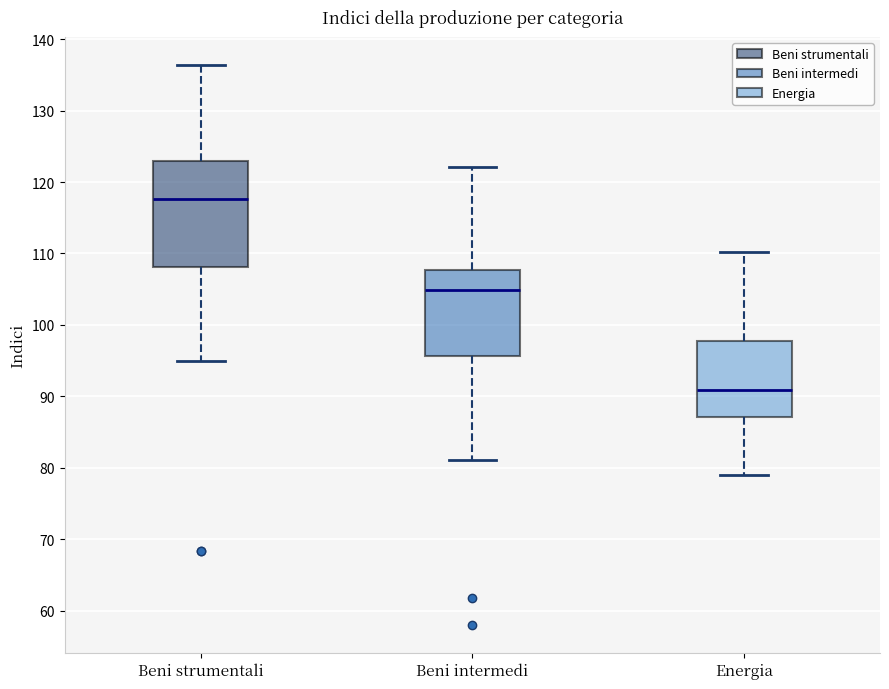

Which box is the tallest, from its lower edge to its upper edge?

Beni strumentali